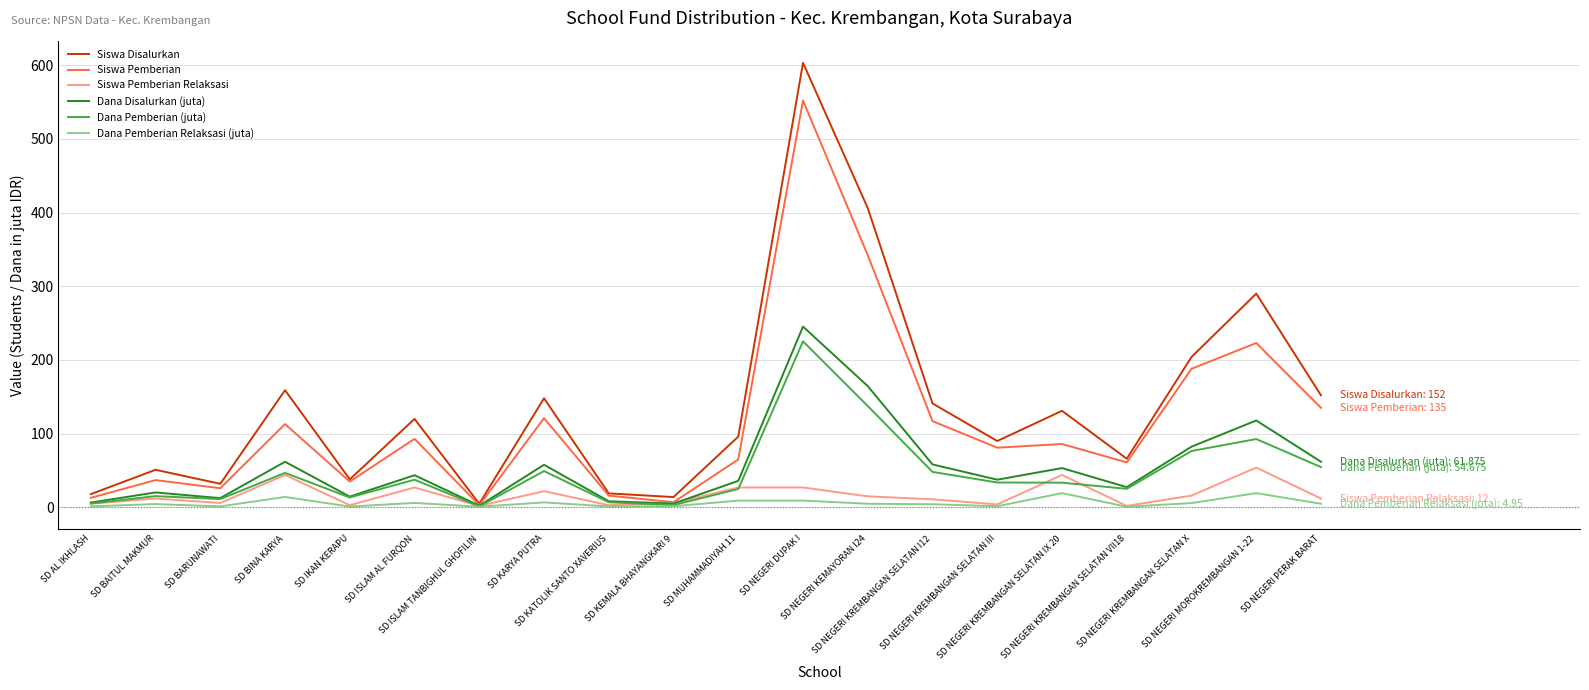

What are all the series names shown in the legend?

Siswa Disalurkan, Siswa Pemberian, Siswa Pemberian Relaksasi, Dana Disalurkan (juta), Dana Pemberian (juta), Dana Pemberian Relaksasi (juta)